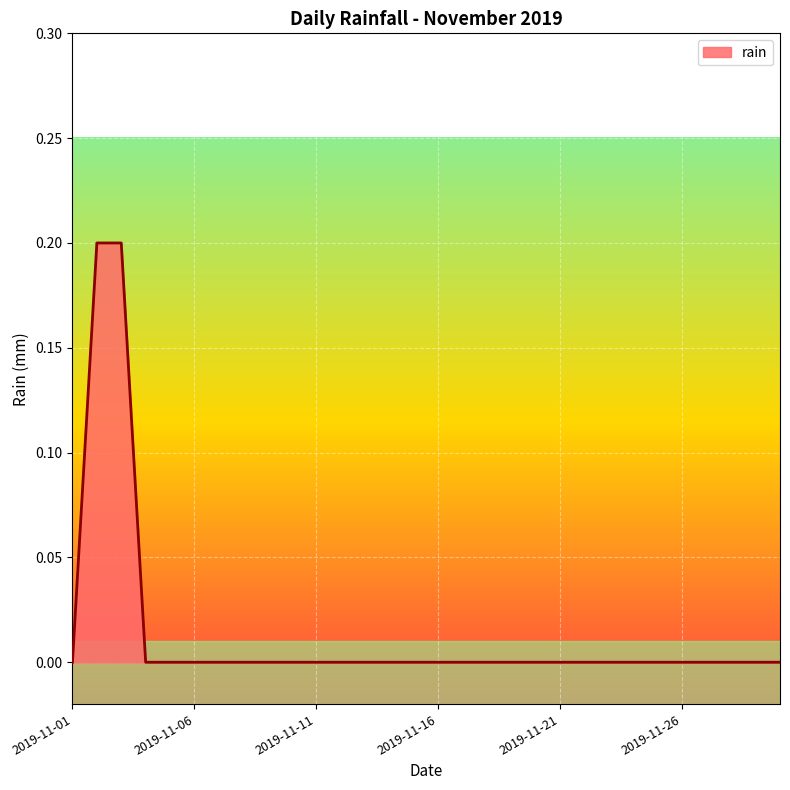

Count the values in the range 0 to 1.

30